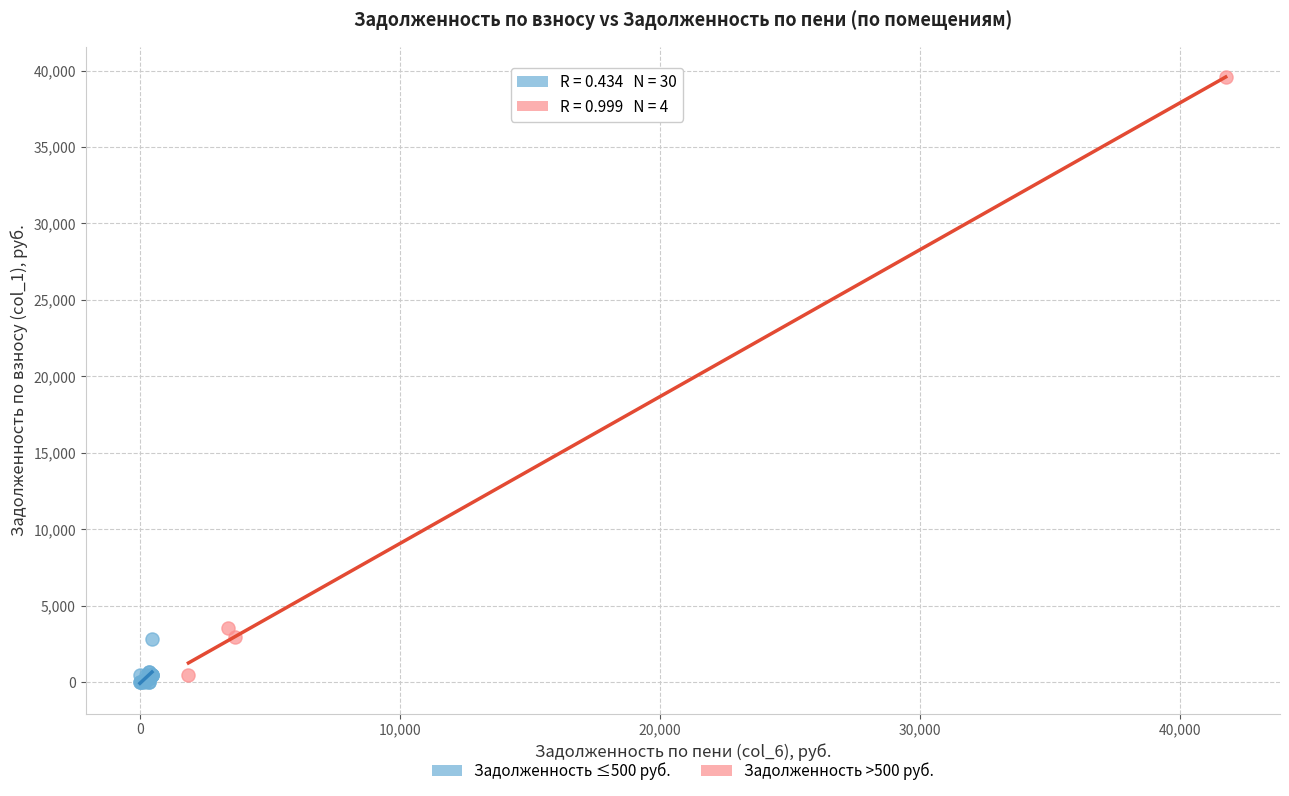

Which series contains the highest Y value?

Задолженность >500 руб.